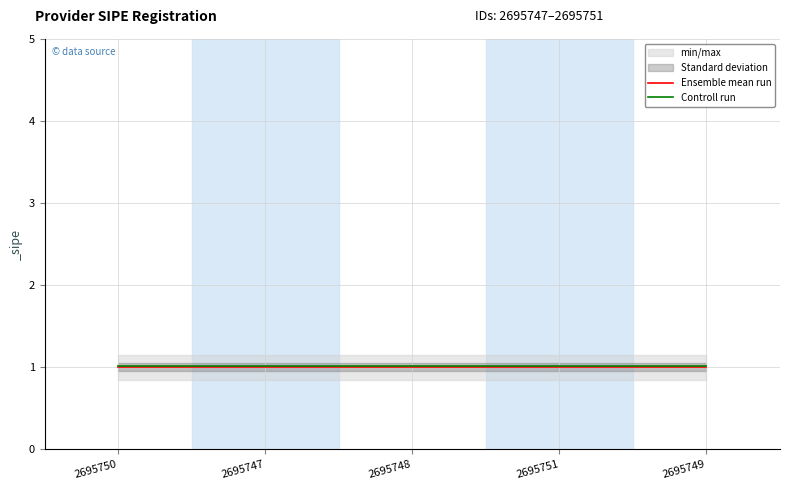

How many lines are shown in the chart?

2